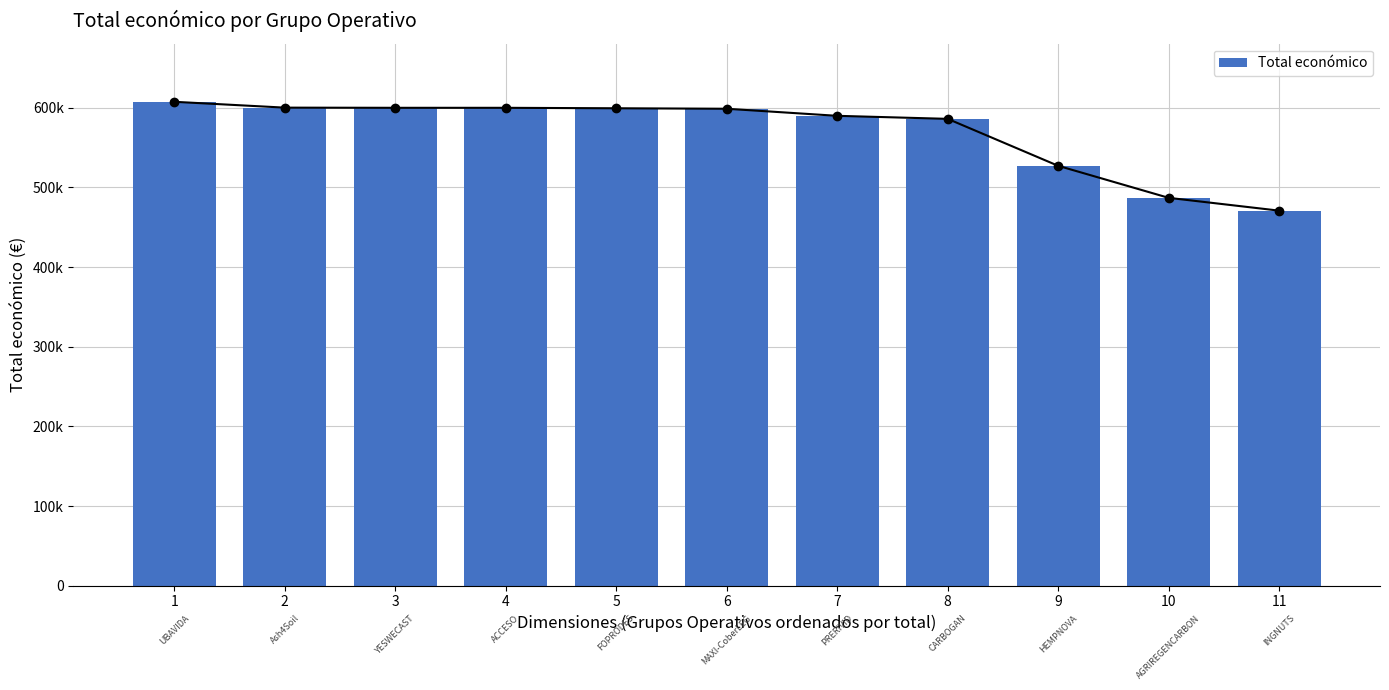

Count the number of values greater than 598609.

5